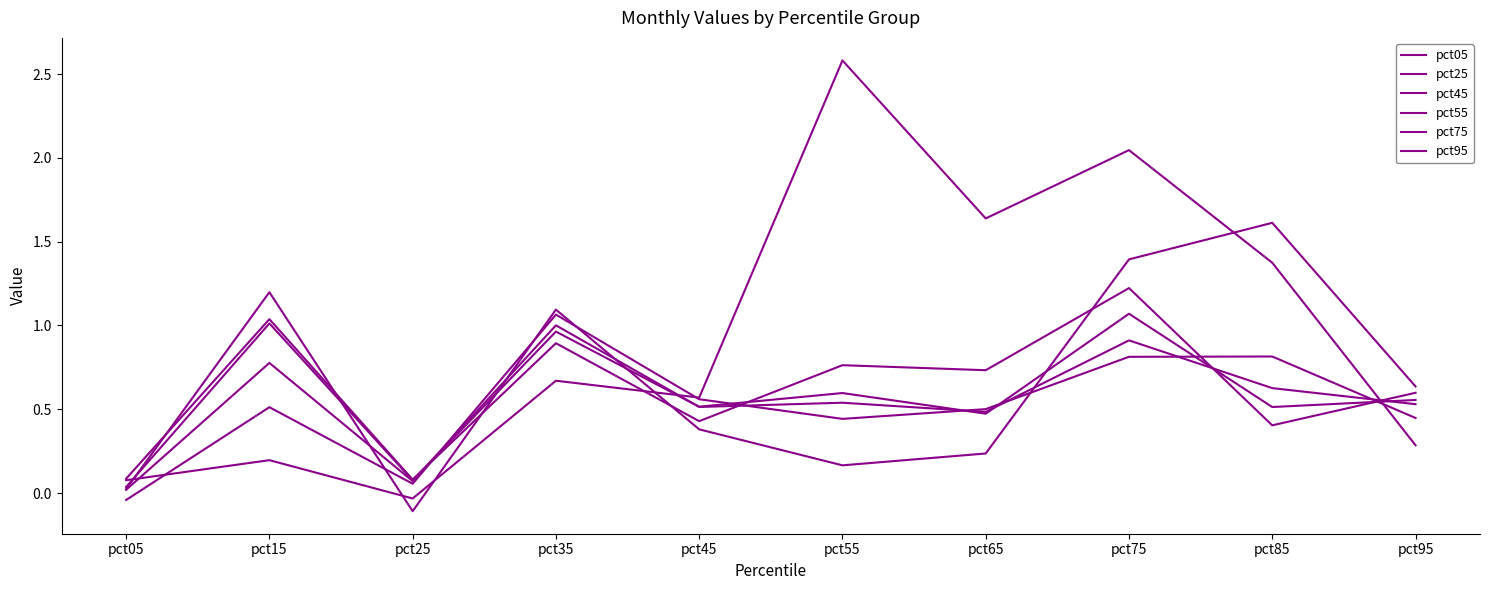

At how many categories does at least one series exceed 2?

2